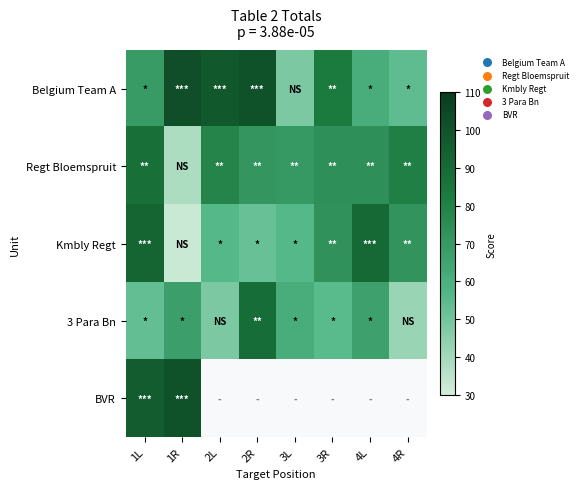

Count the number of data series in this chart.

5